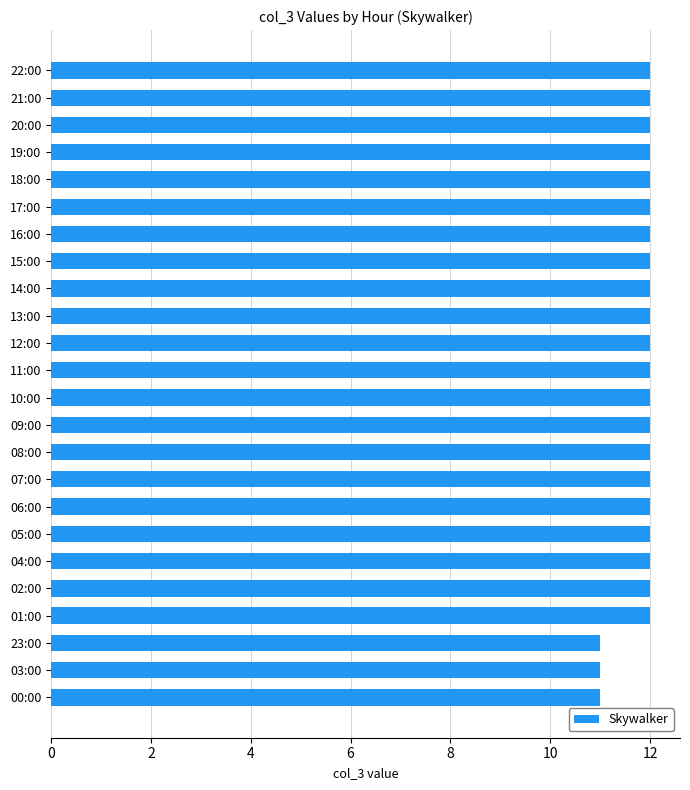

Reading bottom to top, extract all data points from this chart.

00:00=11	03:00=11	23:00=11	01:00=12	02:00=12	04:00=12	05:00=12	06:00=12	07:00=12	08:00=12	09:00=12	10:00=12	11:00=12	12:00=12	13:00=12	14:00=12	15:00=12	16:00=12	17:00=12	18:00=12	19:00=12	20:00=12	21:00=12	22:00=12